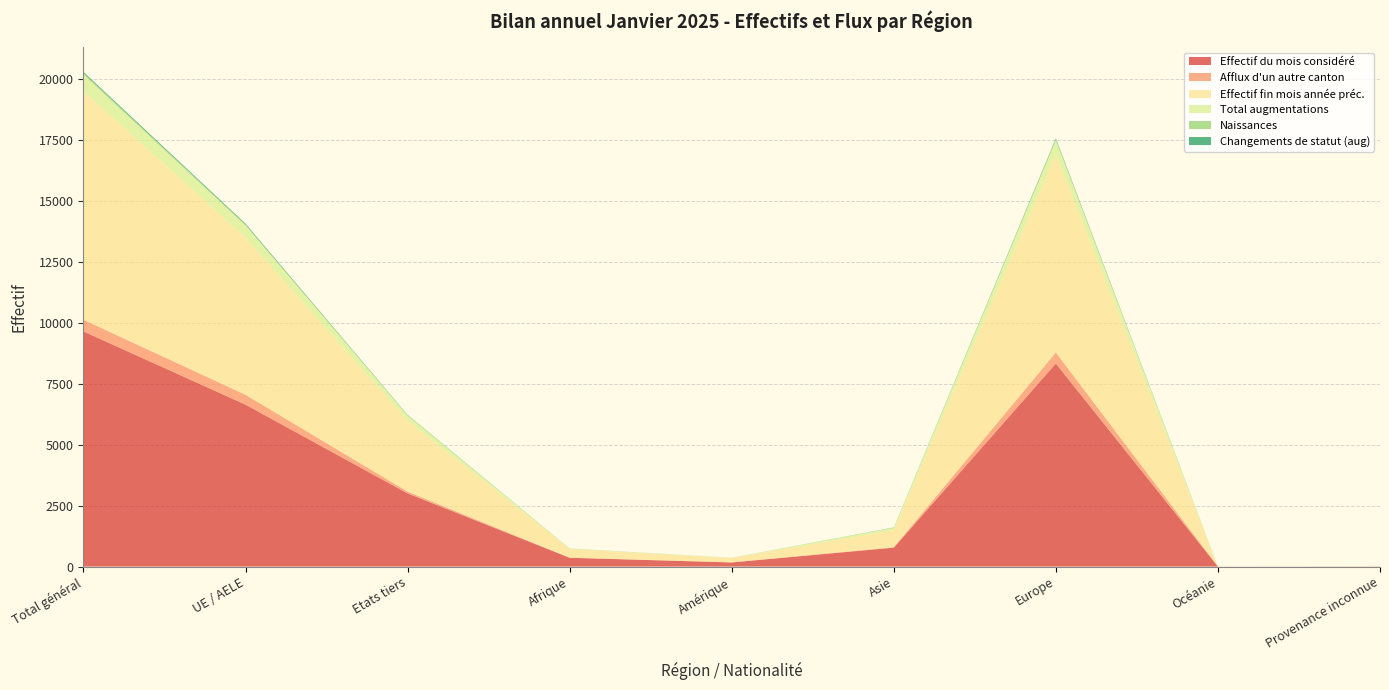

Reading left to right, what are all the values shown in this chart?

Effectif du mois considéré: Total général=9650	UE / AELE=6646	Etats tiers=3004	Afrique=362	Amérique=169	Asie=776	Europe=8334	Océanie=3	Provenance inconnue=6
Afflux d'un autre canton: Total général=480	UE / AELE=405	Etats tiers=75	Afrique=3	Amérique=7	Asie=18	Europe=452	Océanie=0	Provenance inconnue=0
Effectif fin mois année préc.: Total général=9374	UE / AELE=6459	Etats tiers=2915	Afrique=358	Amérique=176	Asie=698	Europe=8134	Océanie=3	Provenance inconnue=5
Total augmentations: Total général=690	UE / AELE=492	Etats tiers=198	Afrique=15	Amérique=8	Asie=95	Europe=571	Océanie=0	Provenance inconnue=1
Naissances: Total général=65	UE / AELE=36	Etats tiers=29	Afrique=4	Amérique=2	Asie=12	Europe=47	Océanie=0	Provenance inconnue=0
Changements de statut (aug): Total général=43	UE / AELE=36	Etats tiers=7	Afrique=1	Amérique=0	Asie=5	Europe=37	Océanie=0	Provenance inconnue=0